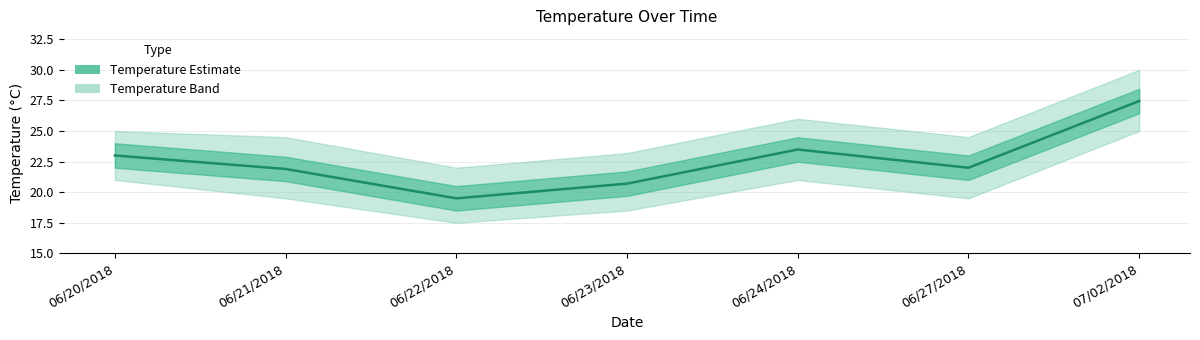

True or false: the data shows 38.0 at 06/27/2018.

False